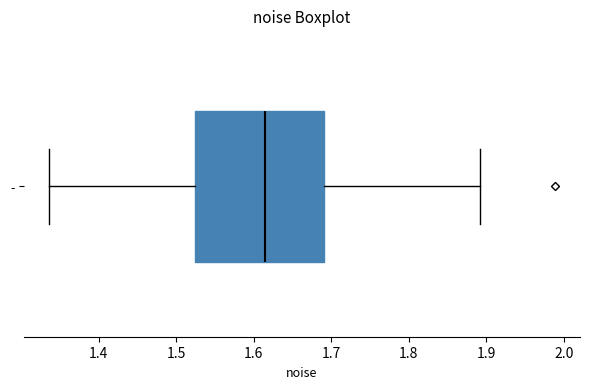

Read this box plot against the x-axis: the position of the median line, the range covered by the box, and the ends of both whiskers. The values are not printed on the chart, so give them approximately, as read against the axis.

median 1.62, box 1.52 to 1.69, whiskers 1.34 to 1.89